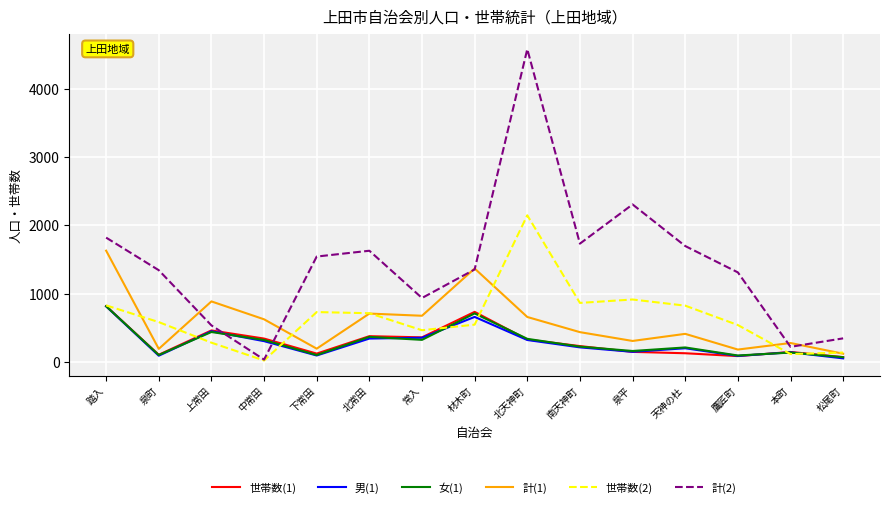

What is the approximate value of 計(2) at 下常田, to the nearest 50?

1550